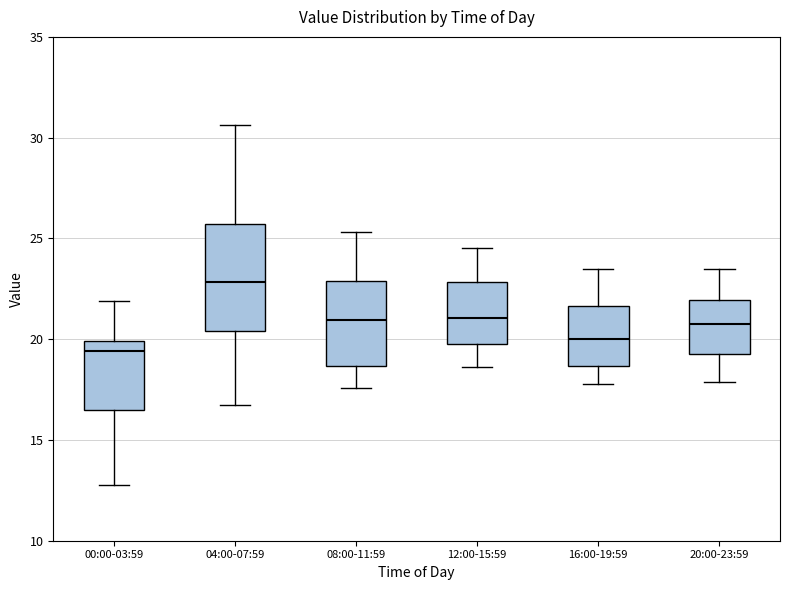

Reading left to right, read every box against the y-axis: the position of its median line, the range the box covers, and the ends of its whiskers. The values are not printed on the chart, so give them approximately, as read against the axis.

00:00-03:59: median 19.5, box 16.5 to 20.0, whiskers 13.0 to 22.0
04:00-07:59: median 23.0, box 20.5 to 25.5, whiskers 16.5 to 30.5
08:00-11:59: median 21.0, box 18.5 to 23.0, whiskers 17.5 to 25.5
12:00-15:59: median 21.0, box 20.0 to 23.0, whiskers 18.5 to 24.5
16:00-19:59: median 20.0, box 18.5 to 21.5, whiskers 18.0 to 23.5
20:00-23:59: median 21.0, box 19.5 to 22.0, whiskers 18.0 to 23.5